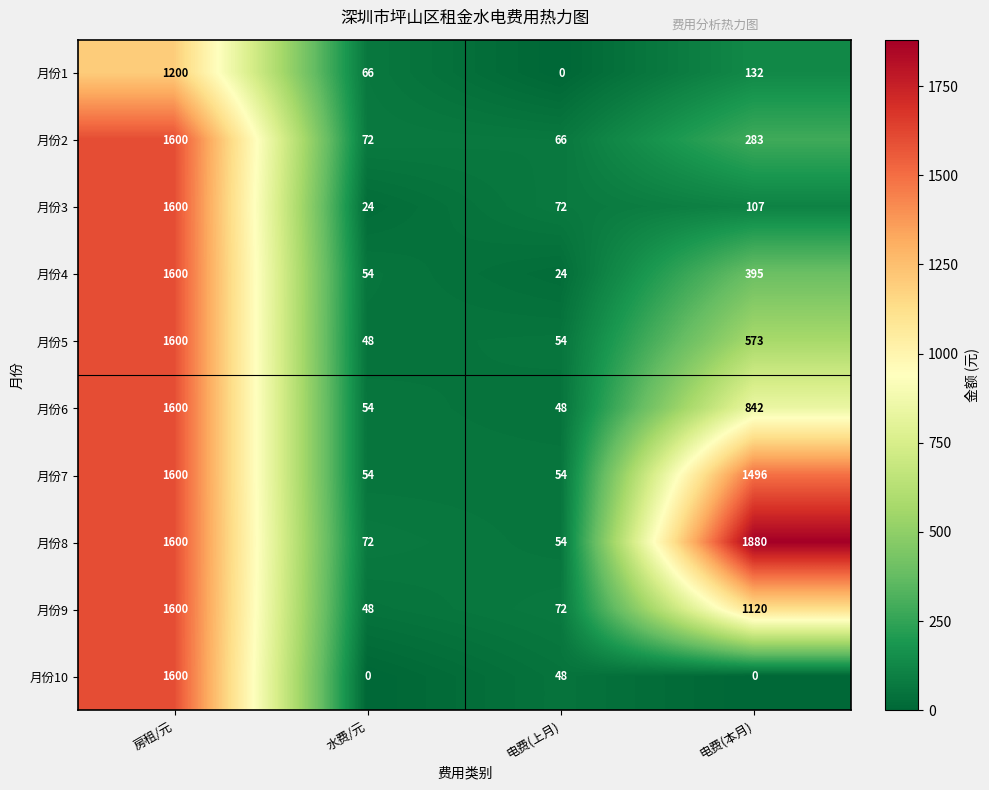

At which label is 月份6 closest to 824?

电费(本月)